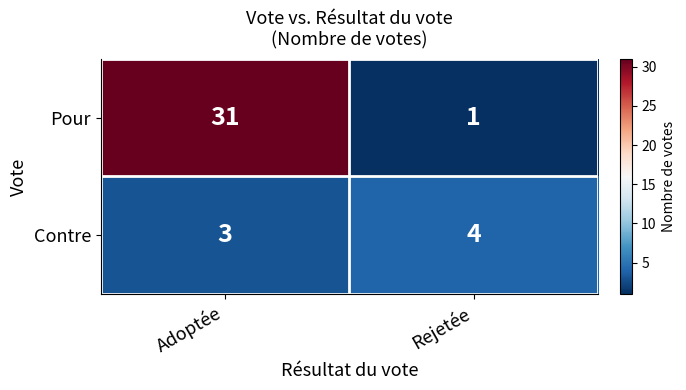

At which label is Contre closest to 3?

Adoptée